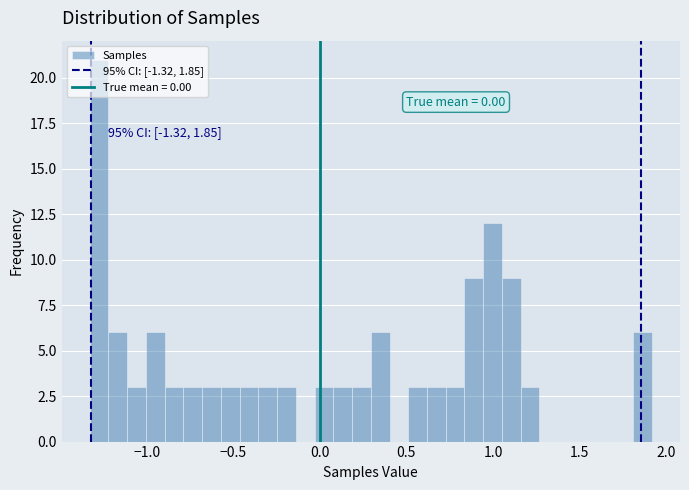

Read against the x-axis, roughly where is the centre of the tallest bar?

-1.25